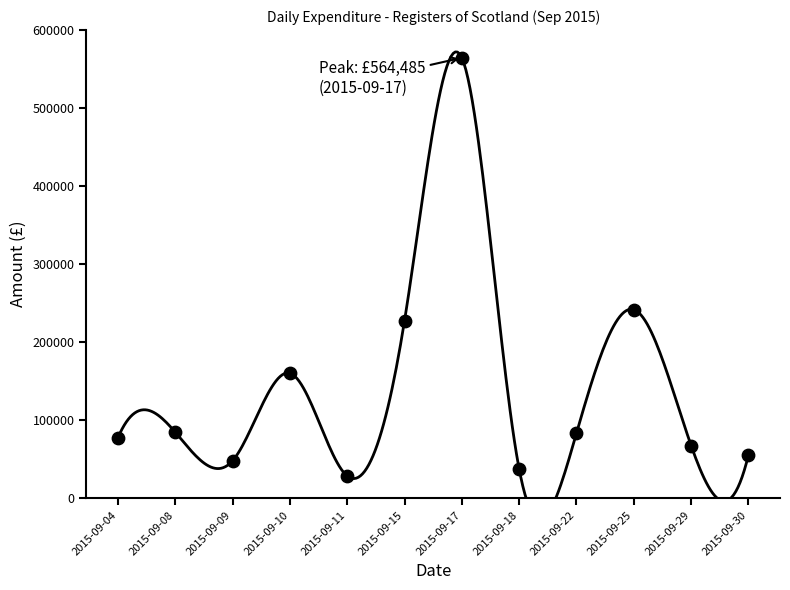

Between 2015-09-22 and 2015-09-30, which is larger?

2015-09-22